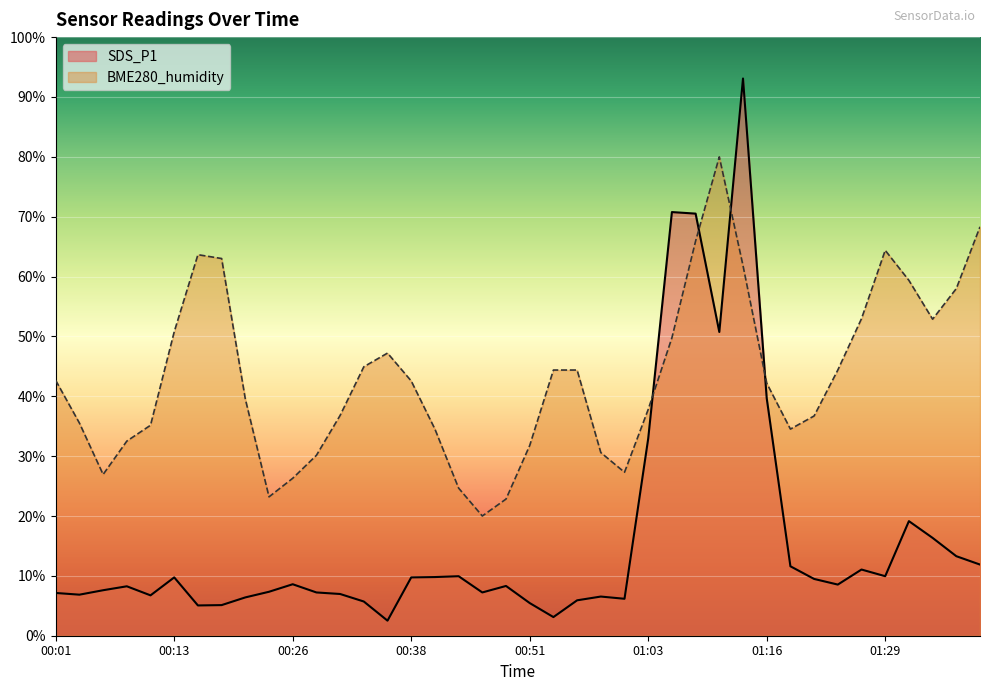

Rank the series by their average value, from lowest to highest.

SDS_P1, BME280_humidity